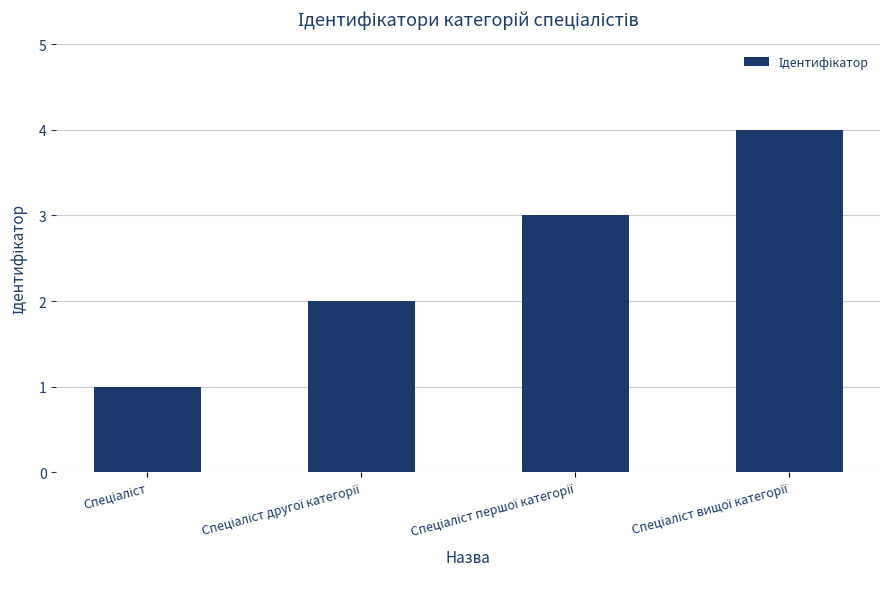

What is the maximum value shown in the chart?

4